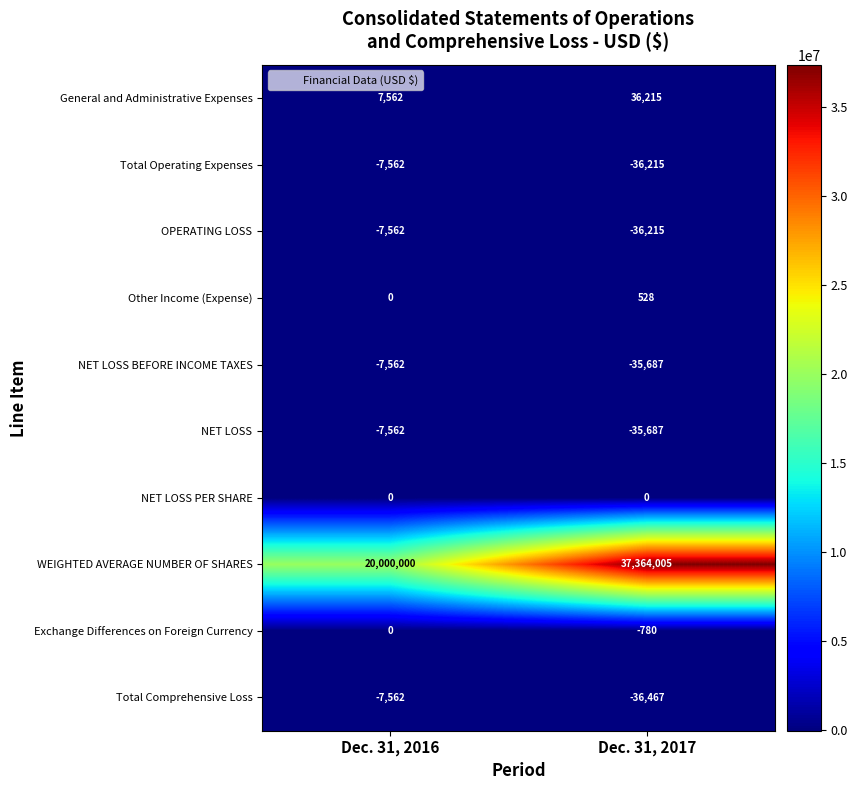

The value of NET LOSS BEFORE INCOME TAXES at Dec. 31, 2016 is -11014. True or false?

False